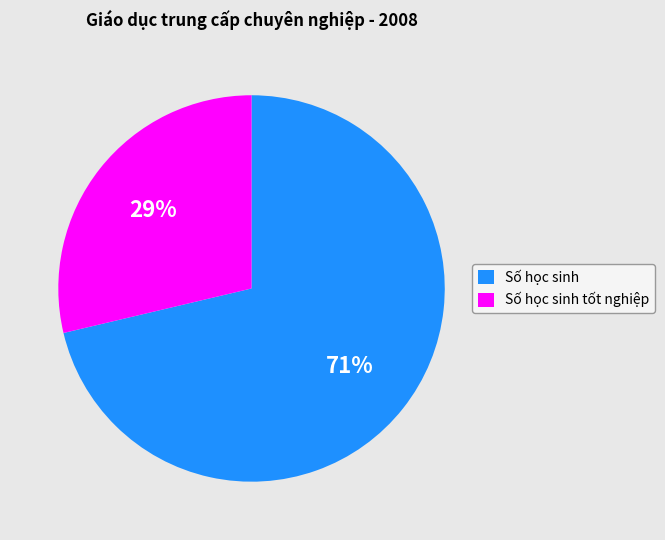

Rank the categories by value from lowest to highest.

Số học sinh tốt nghiệp, Số học sinh